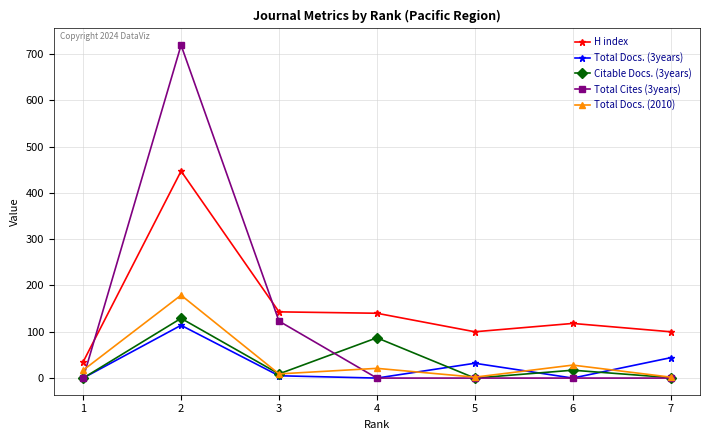

At which category does Total Docs. (2010) reach its first local peak?

2